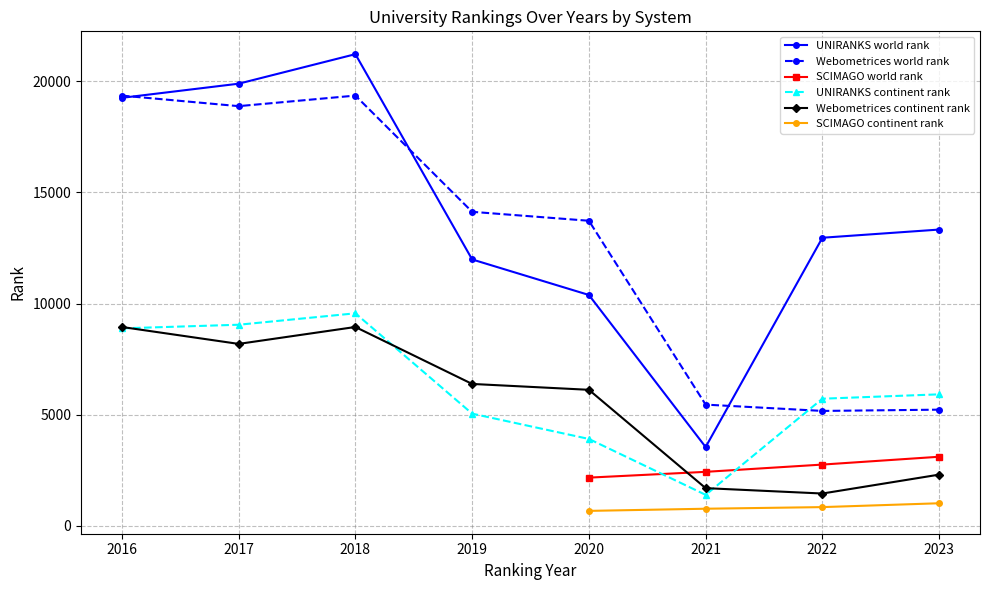

The UNIRANKS continent rank series shows 5051 at 2019. True or false?

True